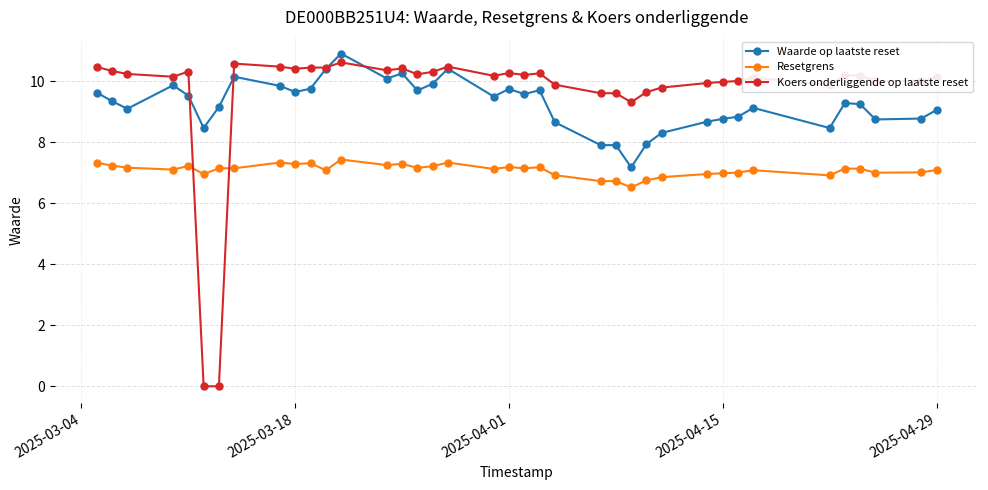

Which series has the largest range (max minus min)?

Koers onderliggende op laatste reset